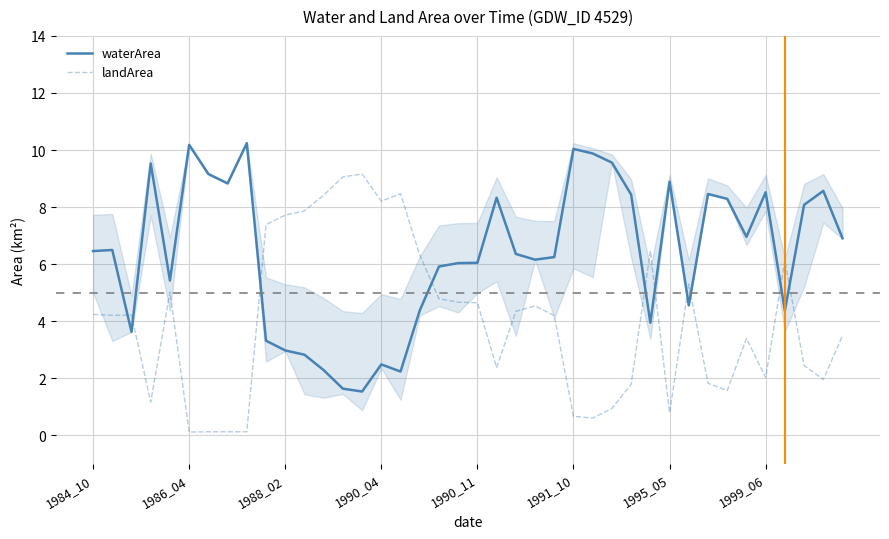

What are all the series names shown in the legend?

waterArea, landArea